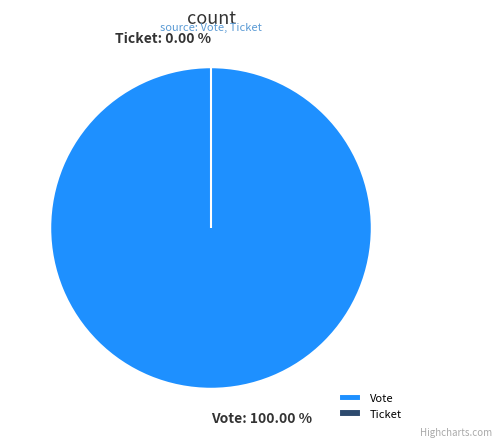

The Ticket slice represents 0% of the pie. True or false?

True